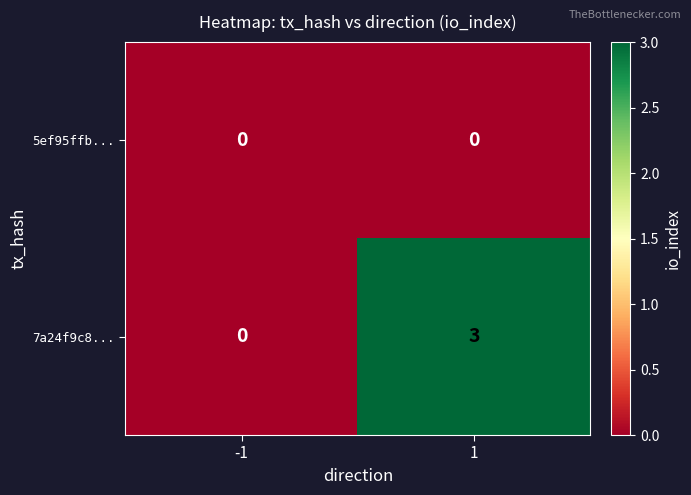

What is the sum of all 7a24f9c8... values?

3